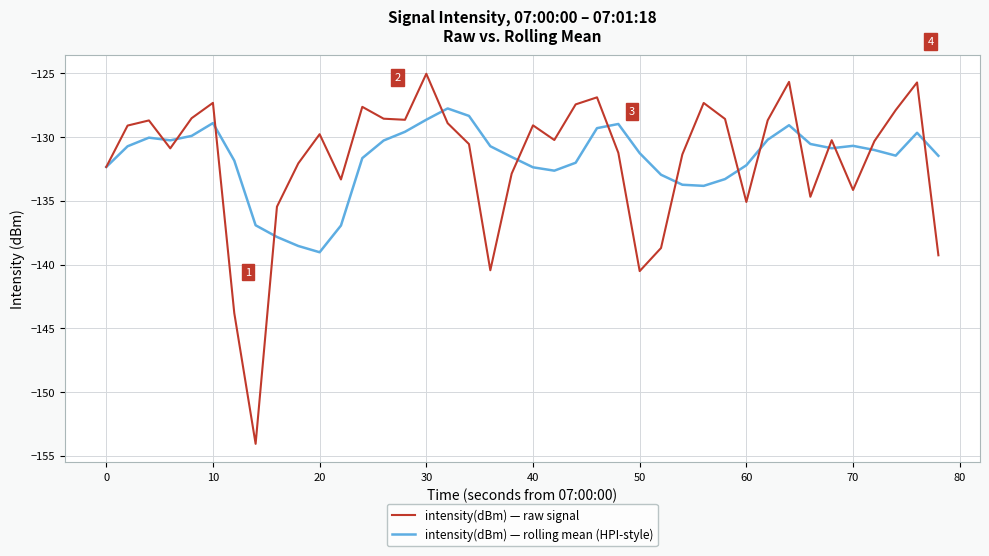

List the series in order of their peak value, lowest first.

intensity(dBm) — rolling mean (HPI-style), intensity(dBm) — raw signal